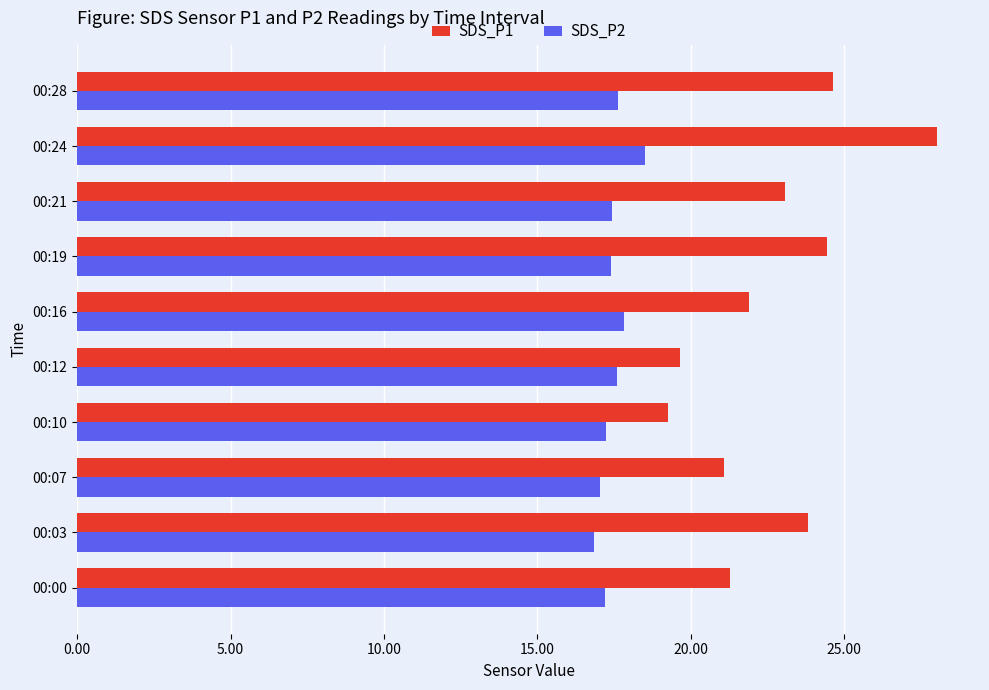

List the series in order of their overall mean, highest first.

SDS_P1, SDS_P2